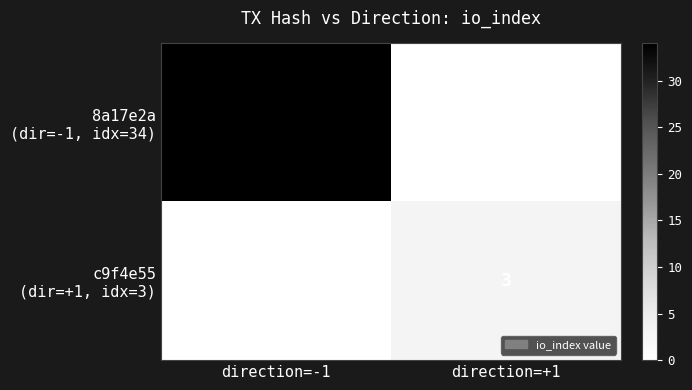

What is the difference between the highest and lowest values at direction=-1?

34